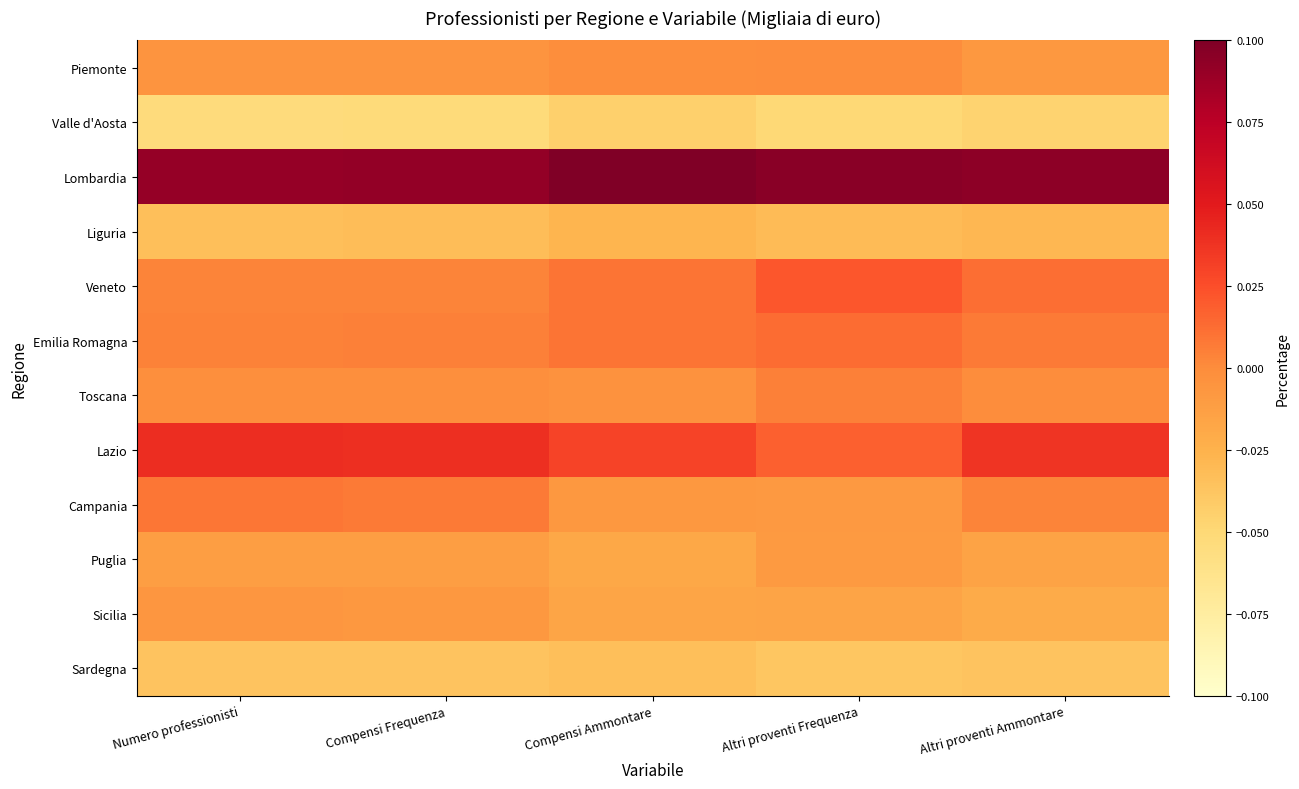

At which category does the chart reach its peak across all series?

Compensi Ammontare